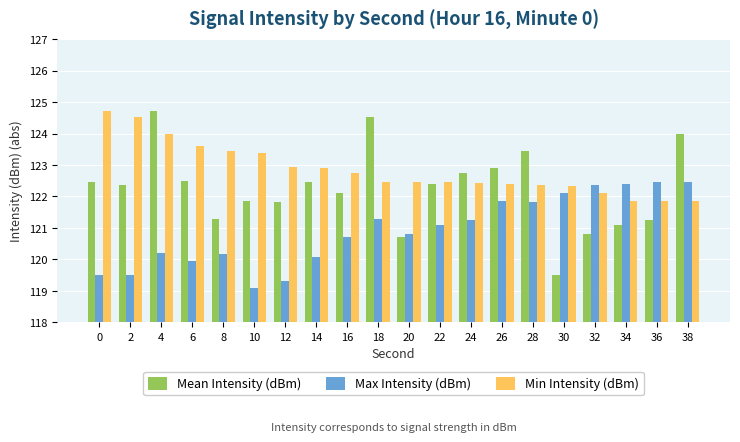

Which series changed the most between 24 and 38?

Mean Intensity (dBm)